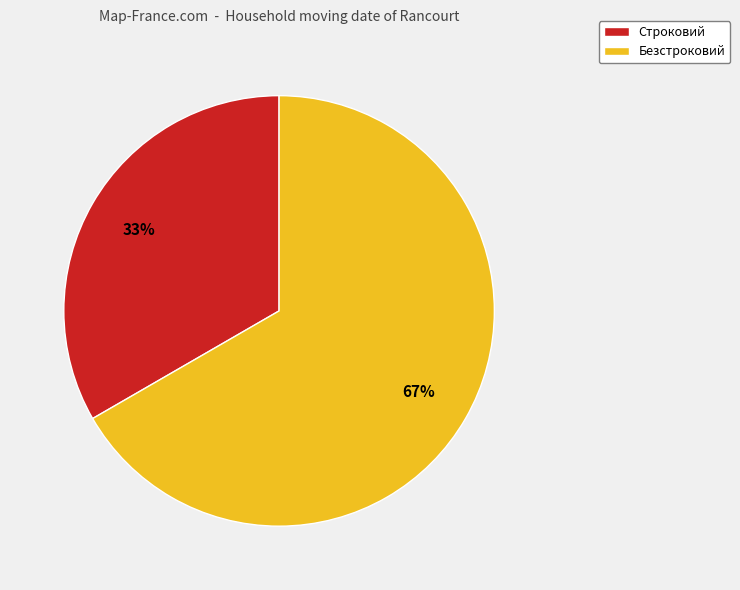

Which slice is the largest?

Безстроковий